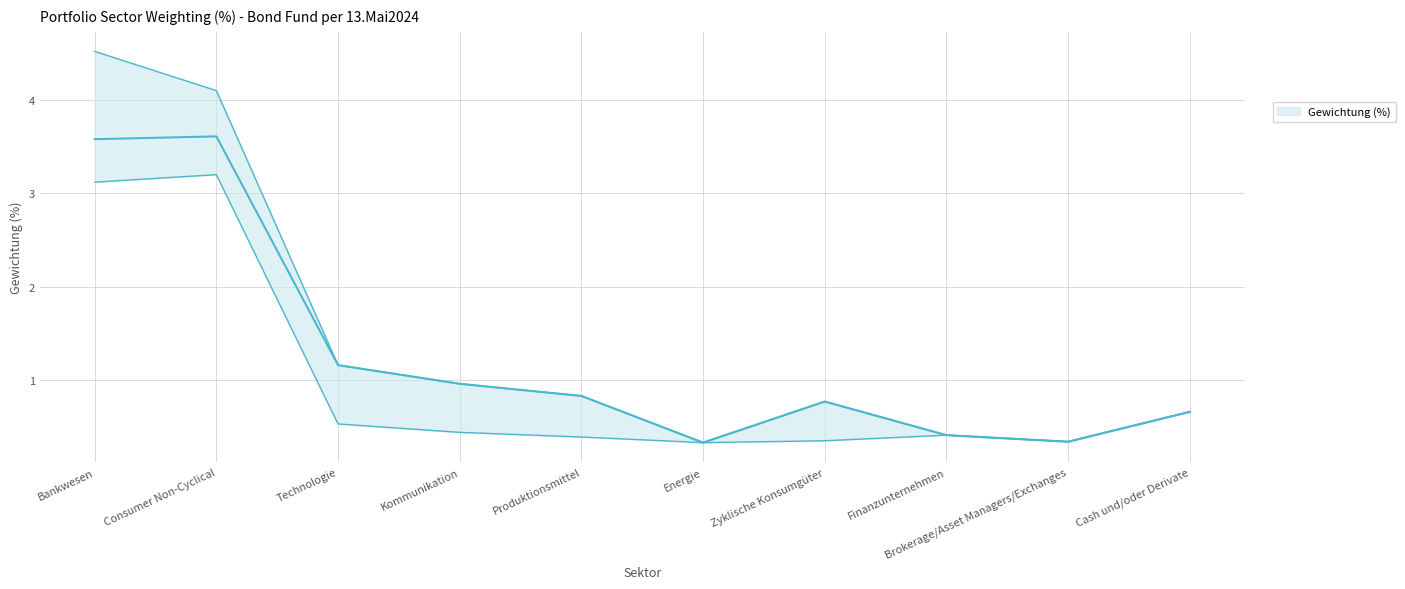

Which series has the largest total across all categories?

Gewichtung_upper